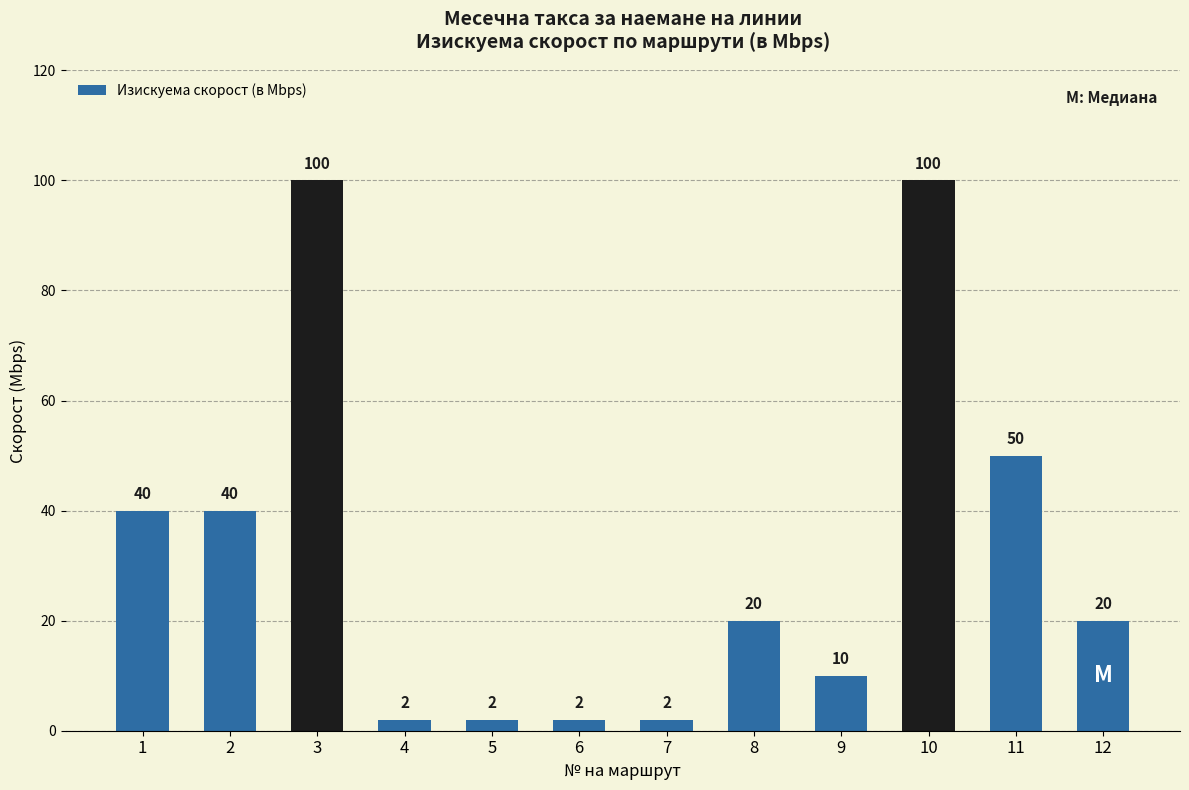

Between 10 and 2, which is larger?

10